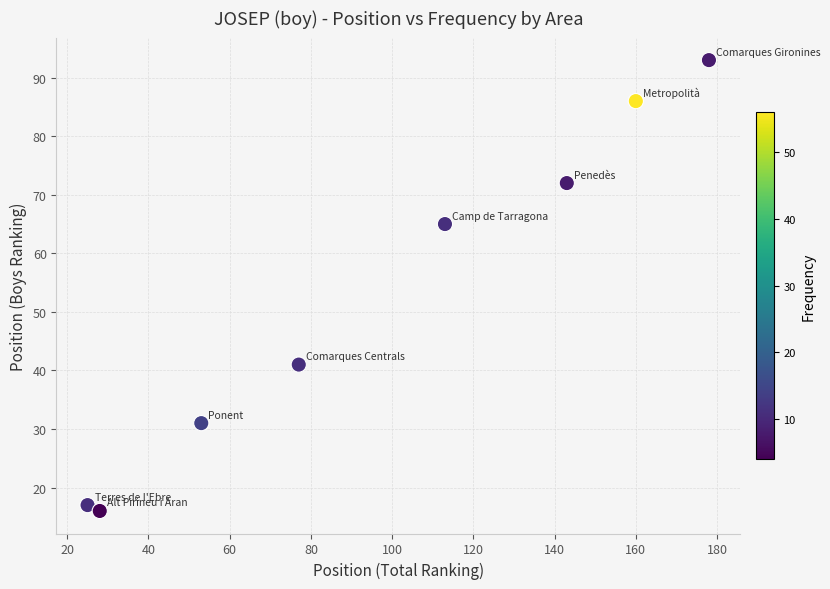

What Y value in the scatter plot is closest to 54?

65